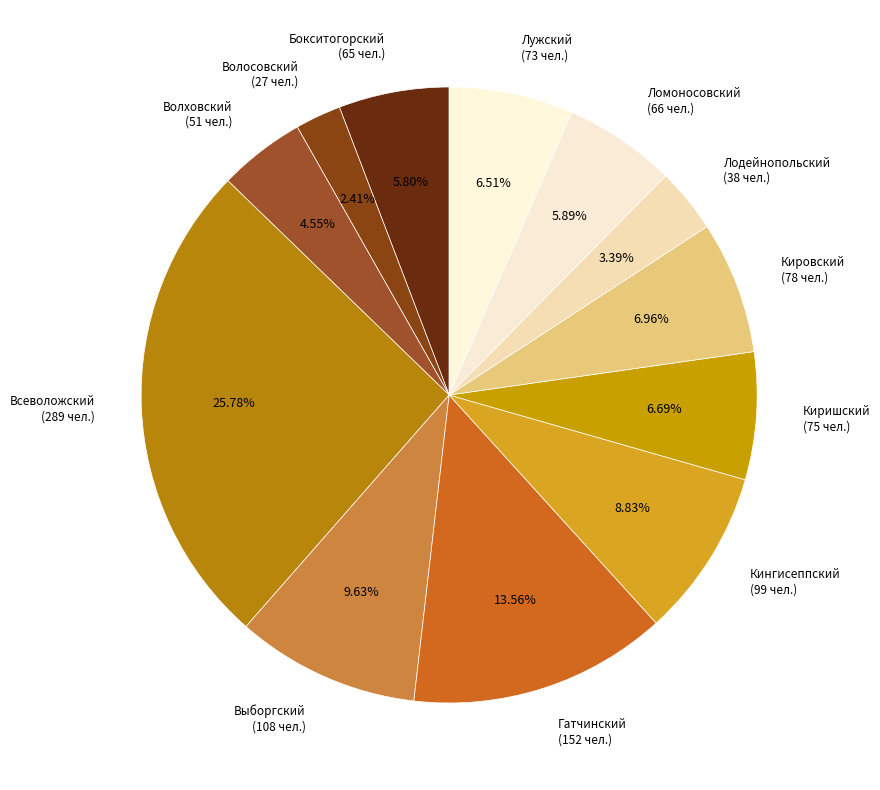

What percentage is NOT represented by Лодейнопольский?

96.6%